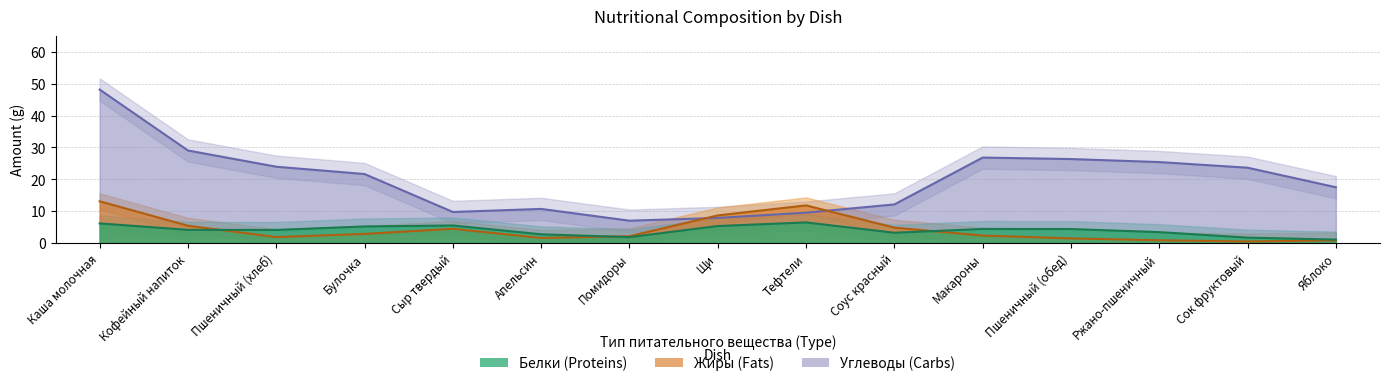

How many interior local valleys does the Белки series have?

3